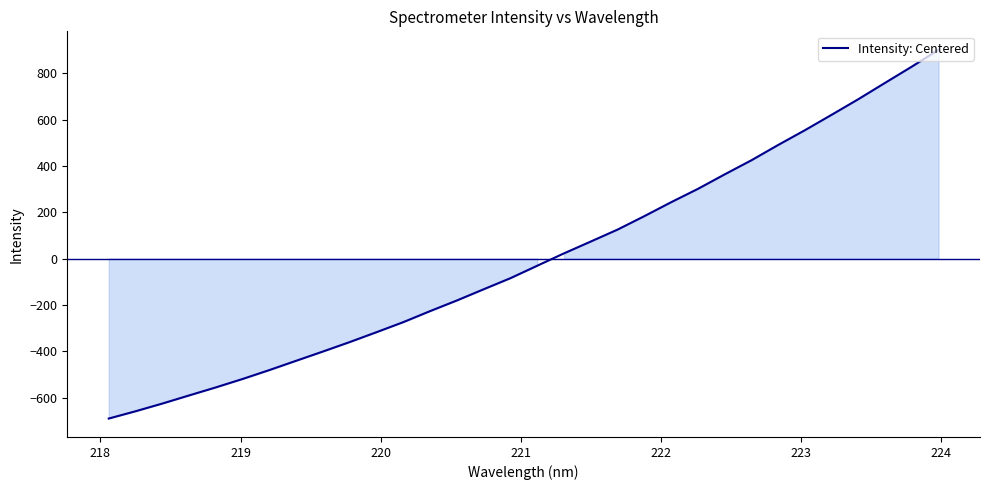

What is the minimum value shown in the chart?

-690.7